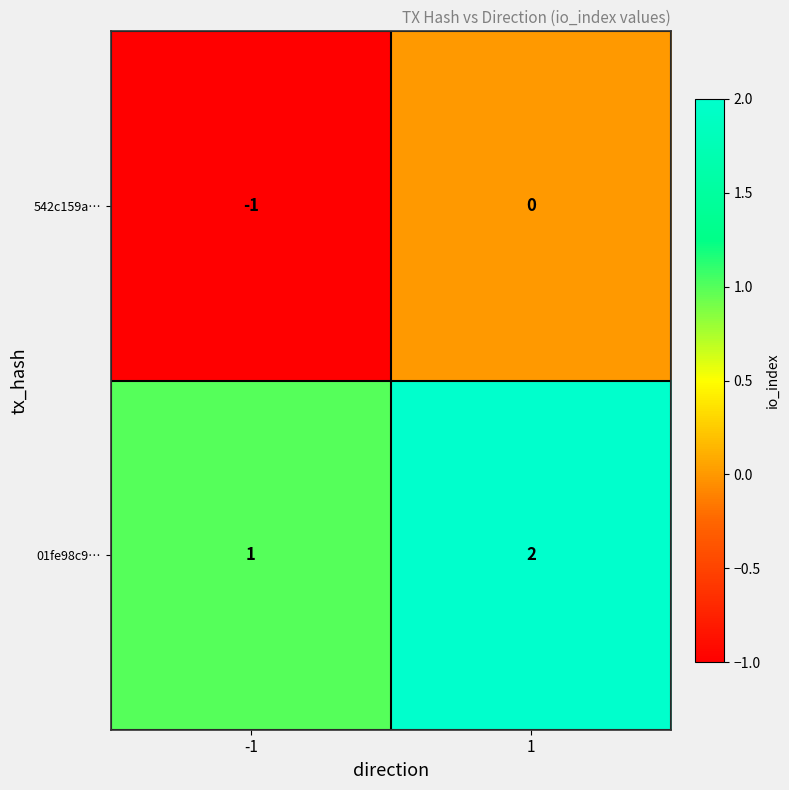

What is the sum of the 01fe98c9… values at 1 and -1?

3